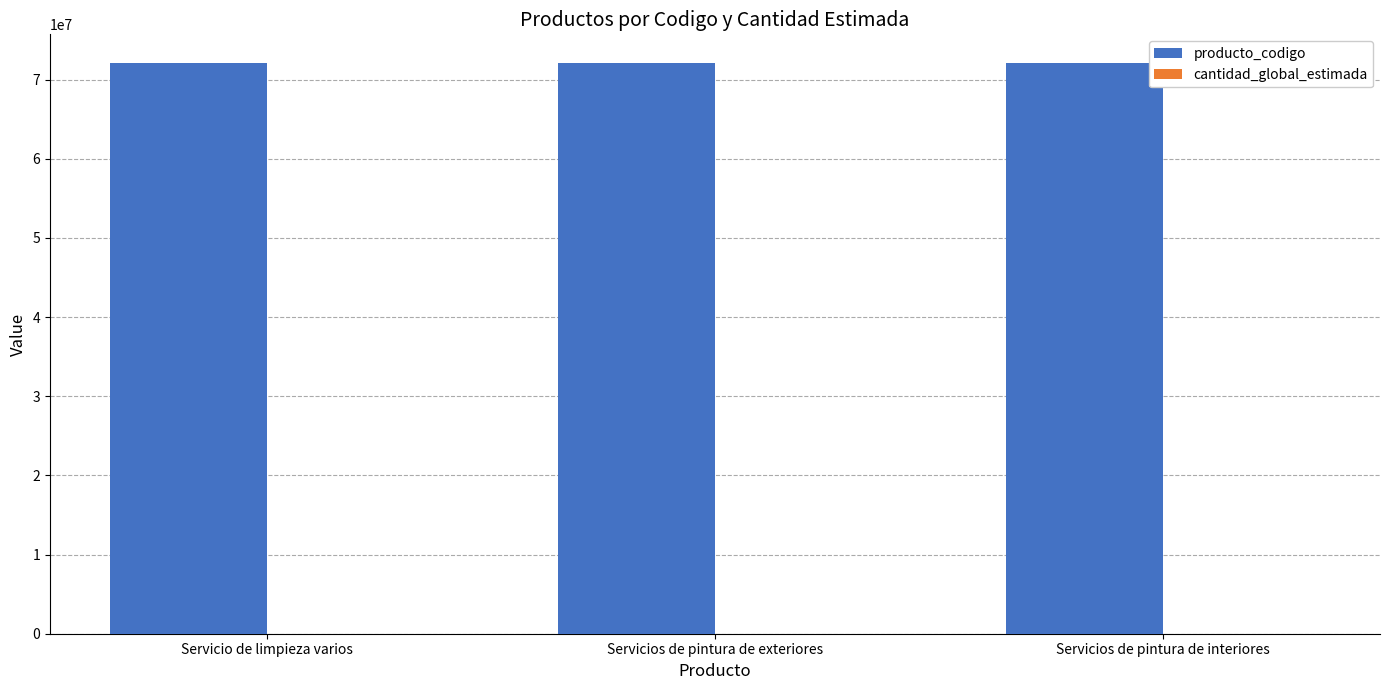

What is the highest value of the producto_codigo series?

72102402